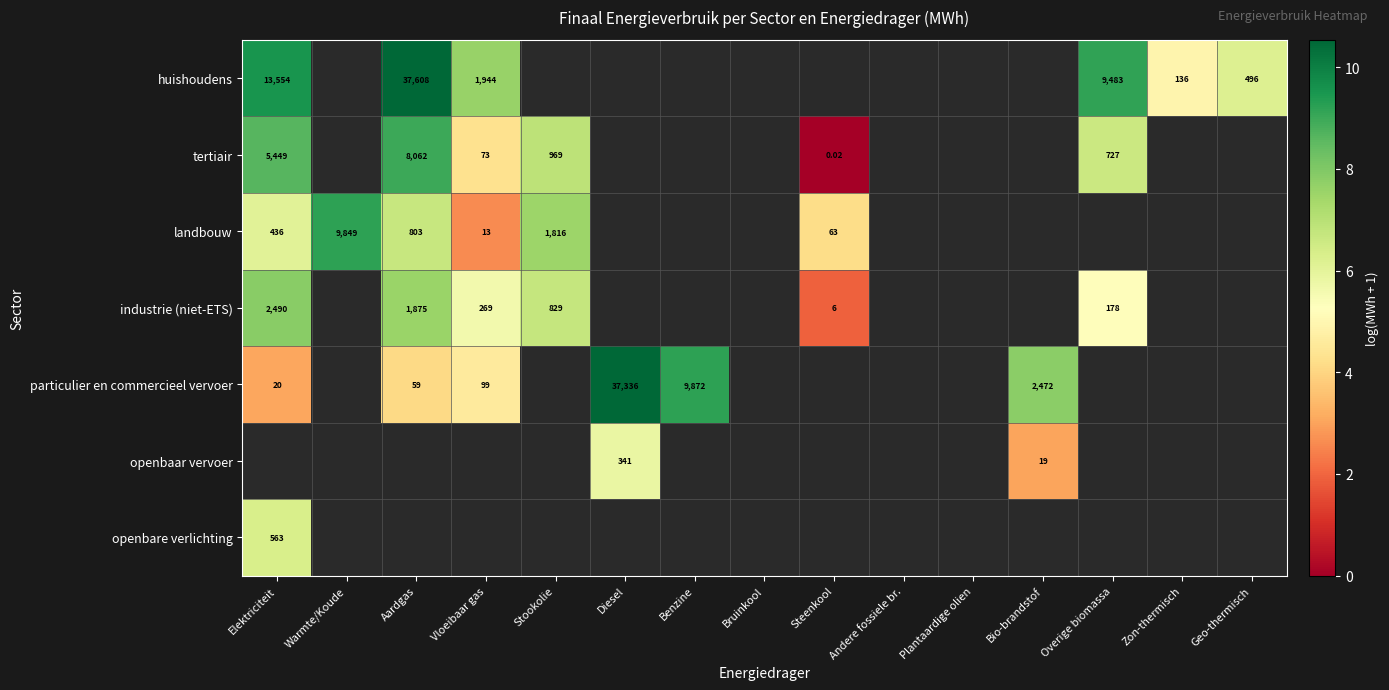

Which category has the highest value in the openbaar vervoer series?

Elektriciteit